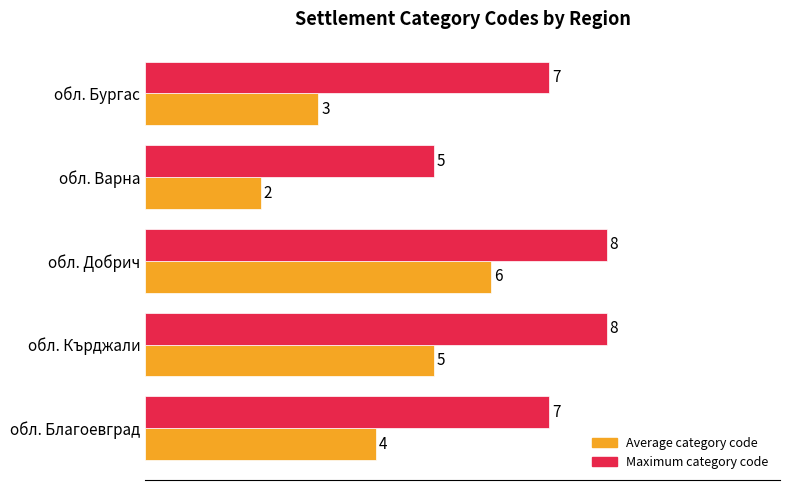

List the series in order of their overall mean, lowest first.

Average category code, Maximum category code